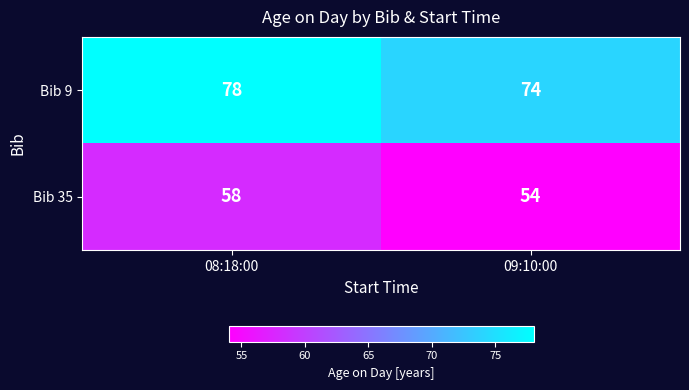

What is the lowest value of the Bib 9 series?

74